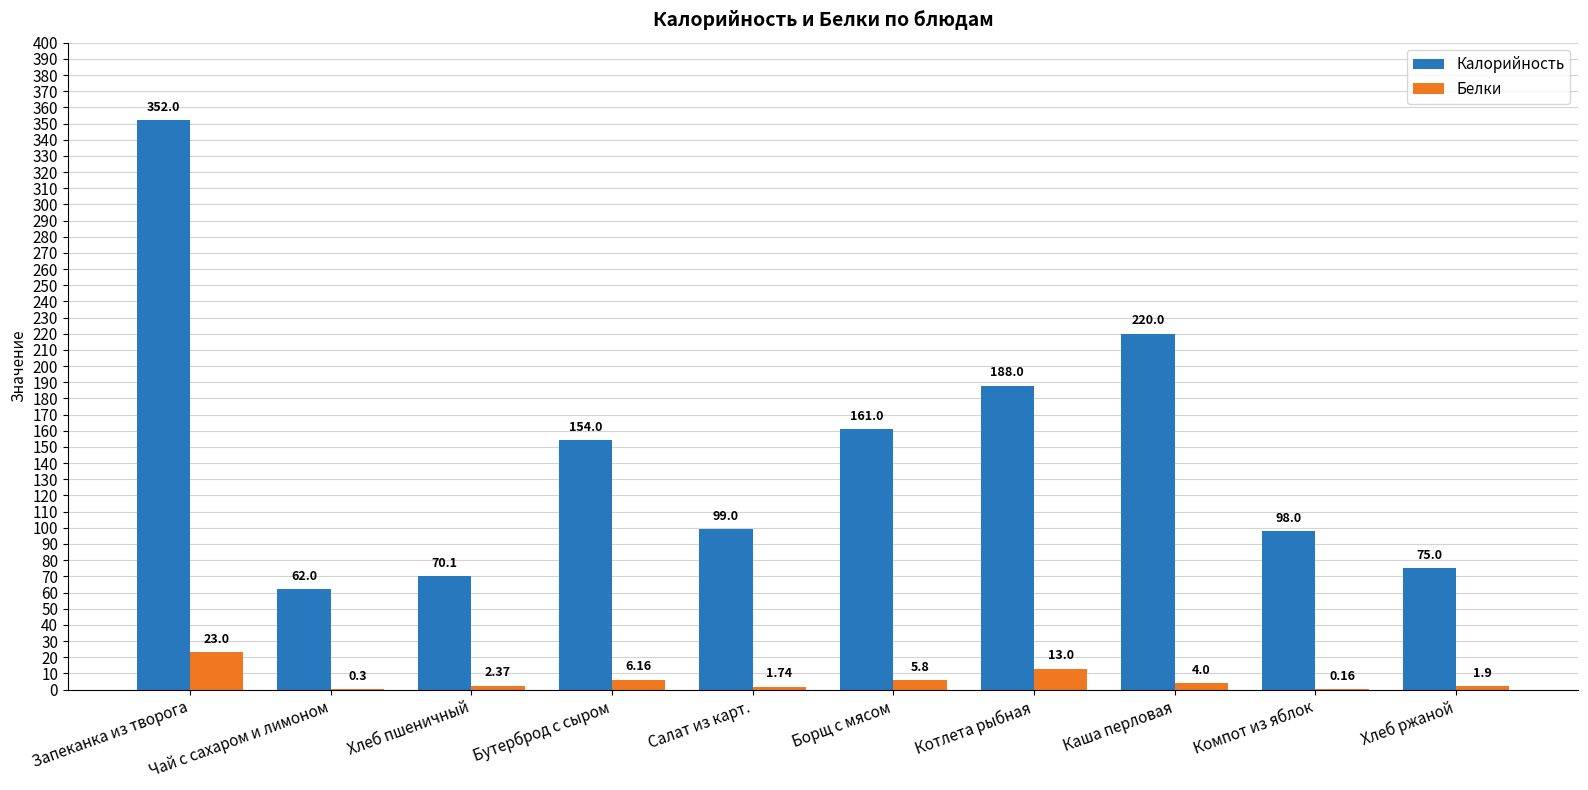

Where does the Белки series first go above 4?

Запеканка из творога